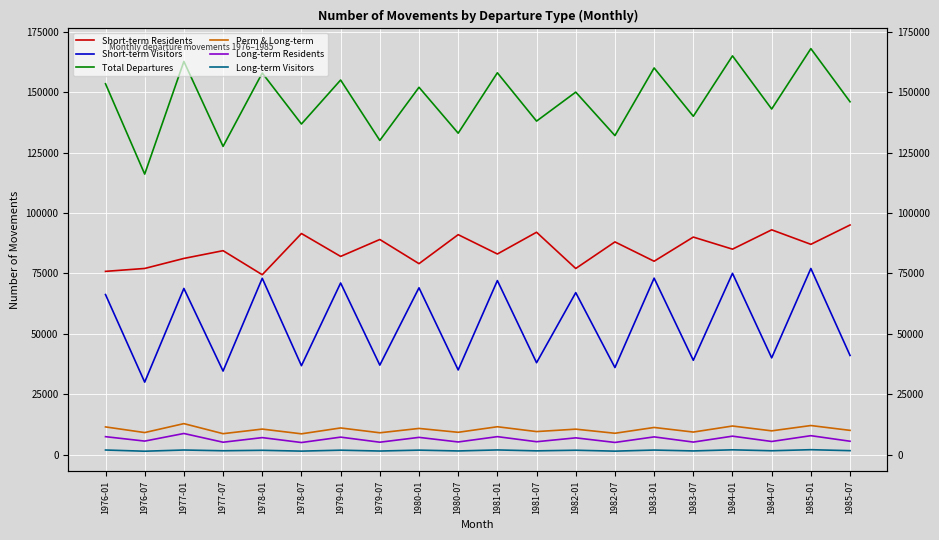

True or false: Short-term Residents has a value of 91000 at 1980-07.

True